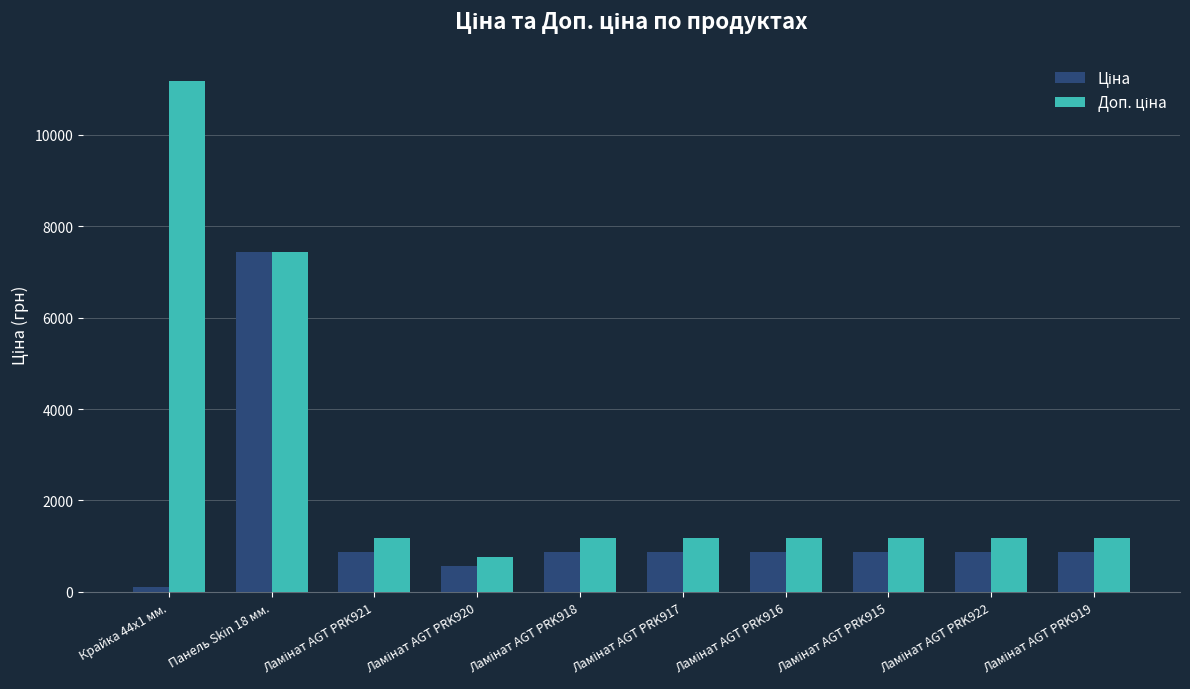

At which category is the sum across all series the highest?

Панель Skin 18 мм.